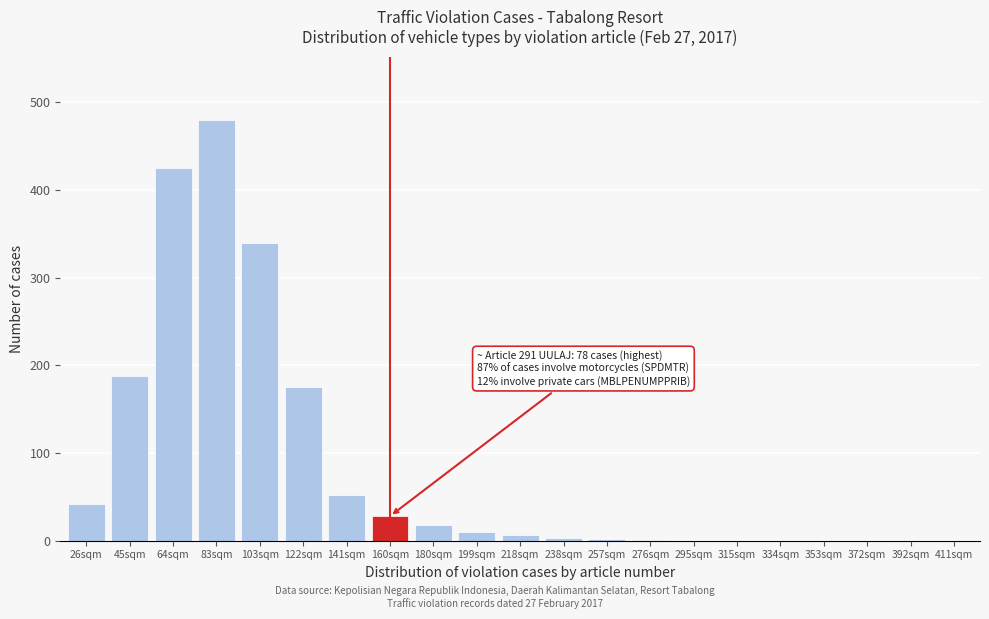

What is the change in value from 45sqm to 122sqm?

-13